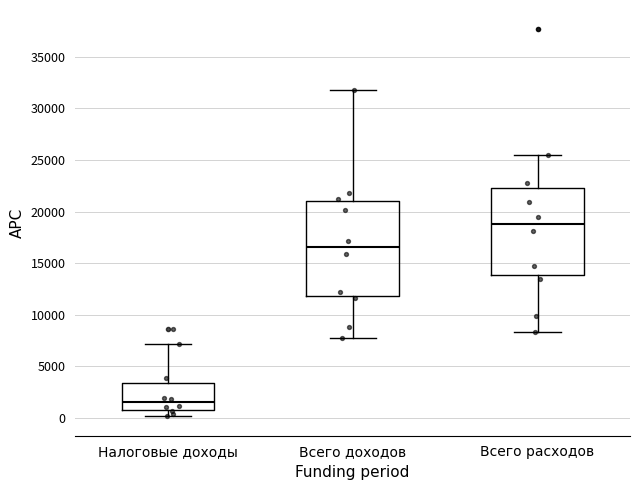

Where is the lower edge of the box for Всего расходов on the y-axis? The values are not printed on the chart, so give them approximately, as read against the axis.

14000